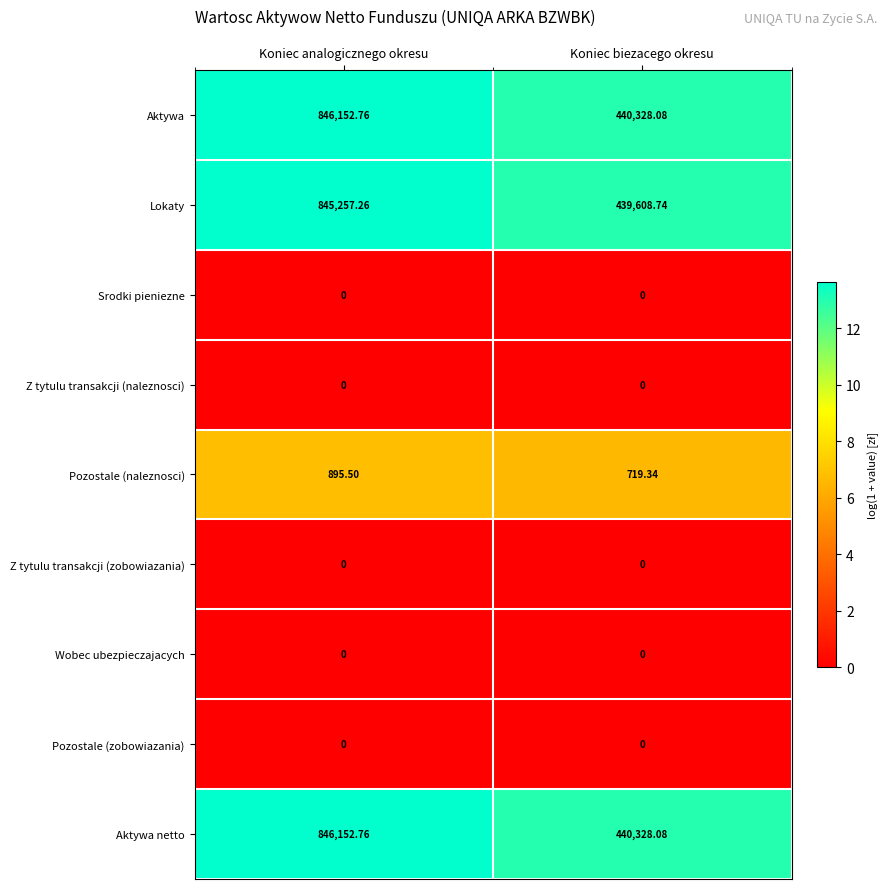

At which category is the sum across all series the highest?

Koniec analogicznego okresu